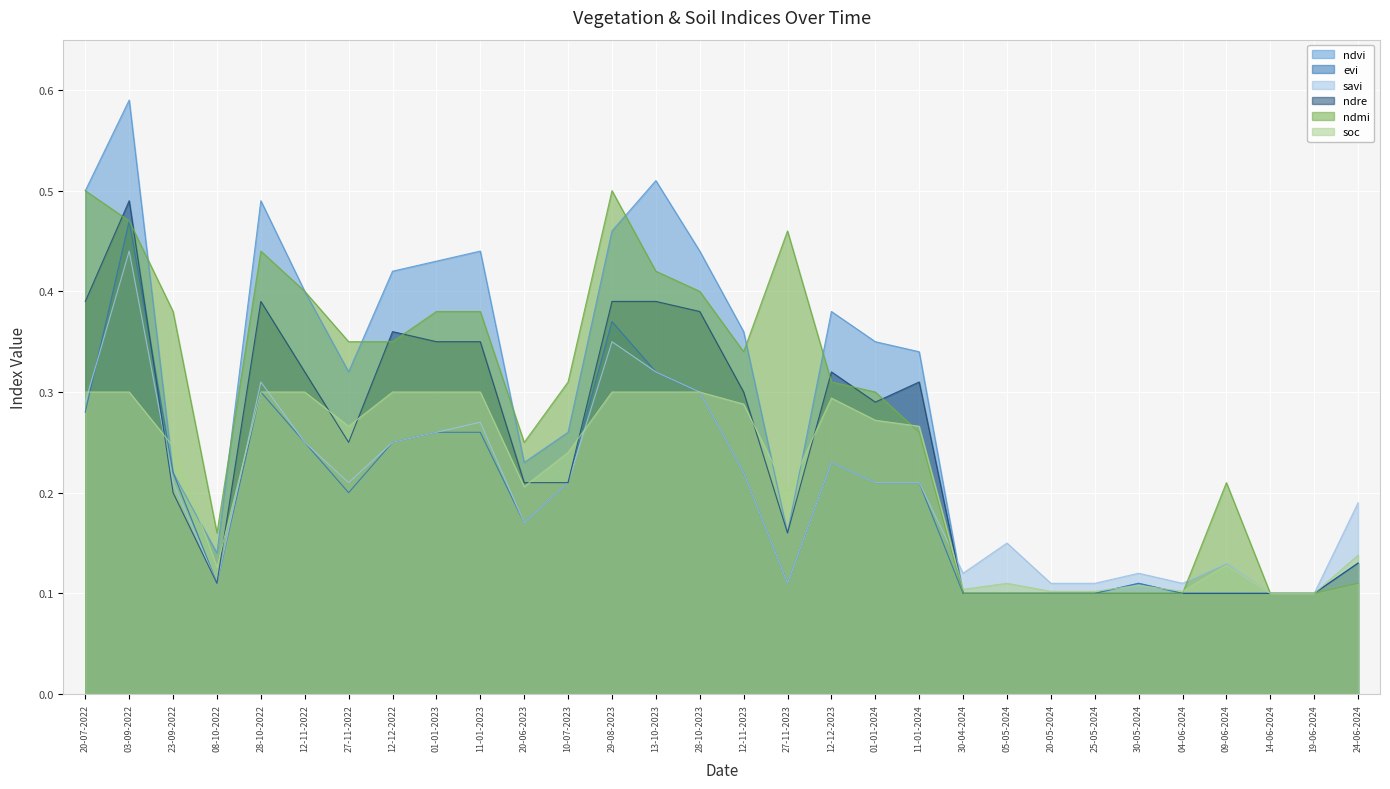

How many lines are shown in the chart?

6